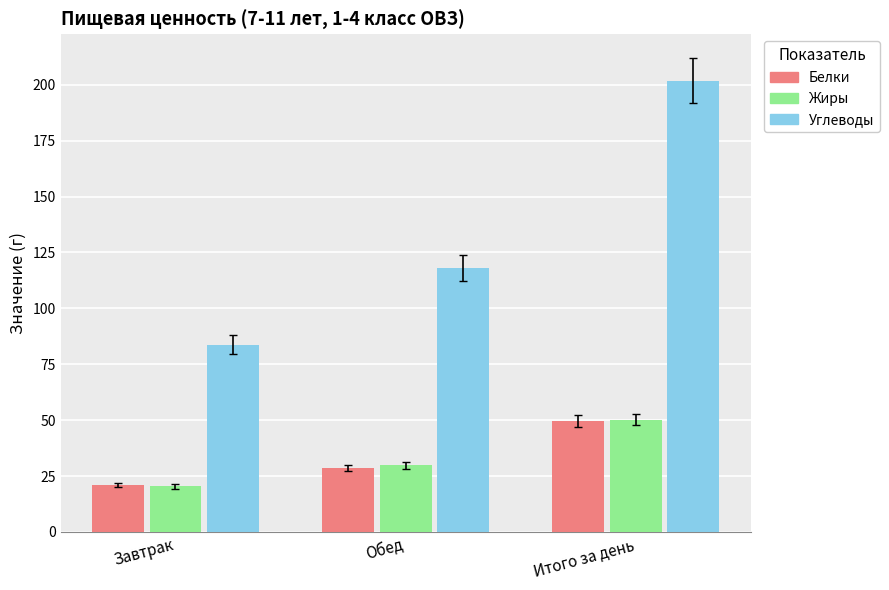

What is the label of the 3rd bar from the left?

Итого за день